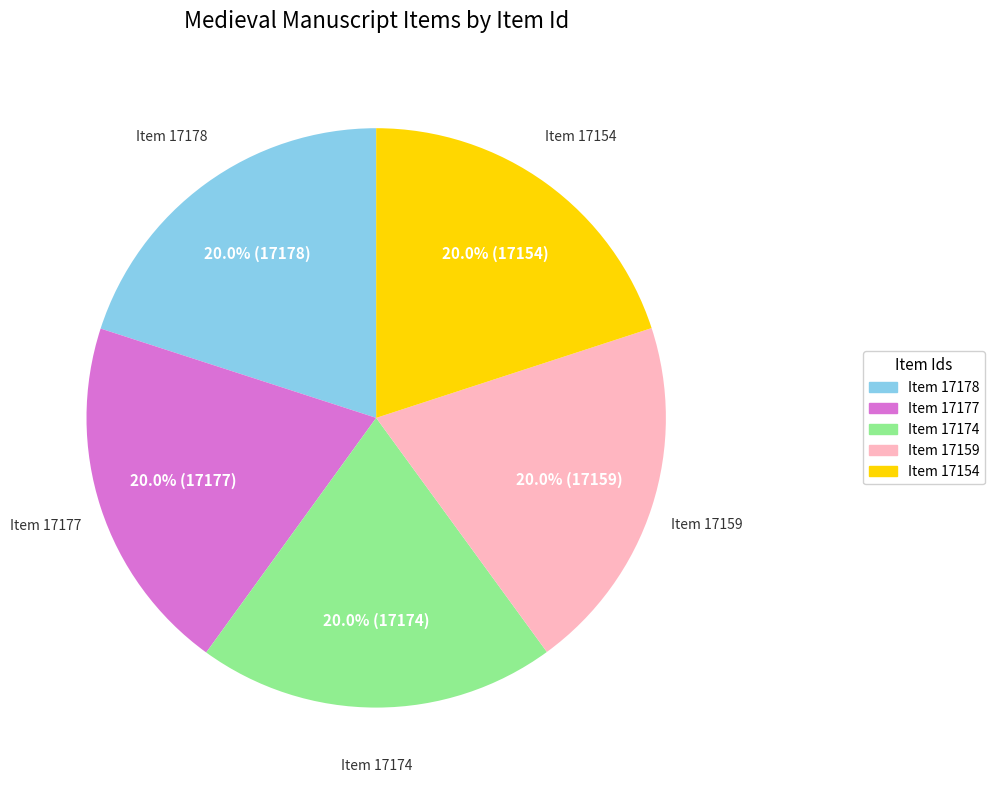

To the nearest percent, what percentage of the pie is Item 17159?

20%